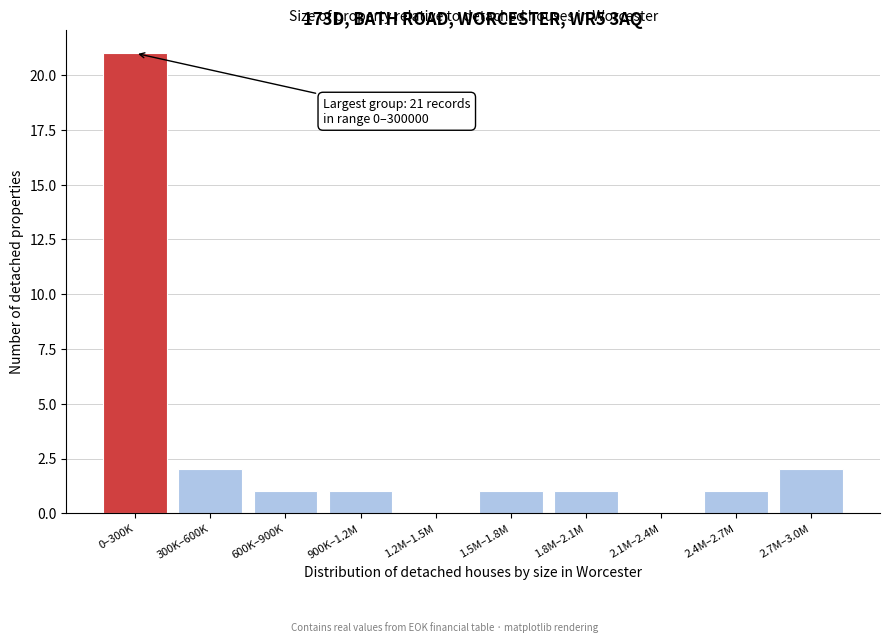

Reading left to right, list all the values displayed in this chart.

0–300K=21	300K–600K=2	600K–900K=1	900K–1.2M=1	1.2M–1.5M=0	1.5M–1.8M=1	1.8M–2.1M=1	2.1M–2.4M=0	2.4M–2.7M=1	2.7M–3.0M=2